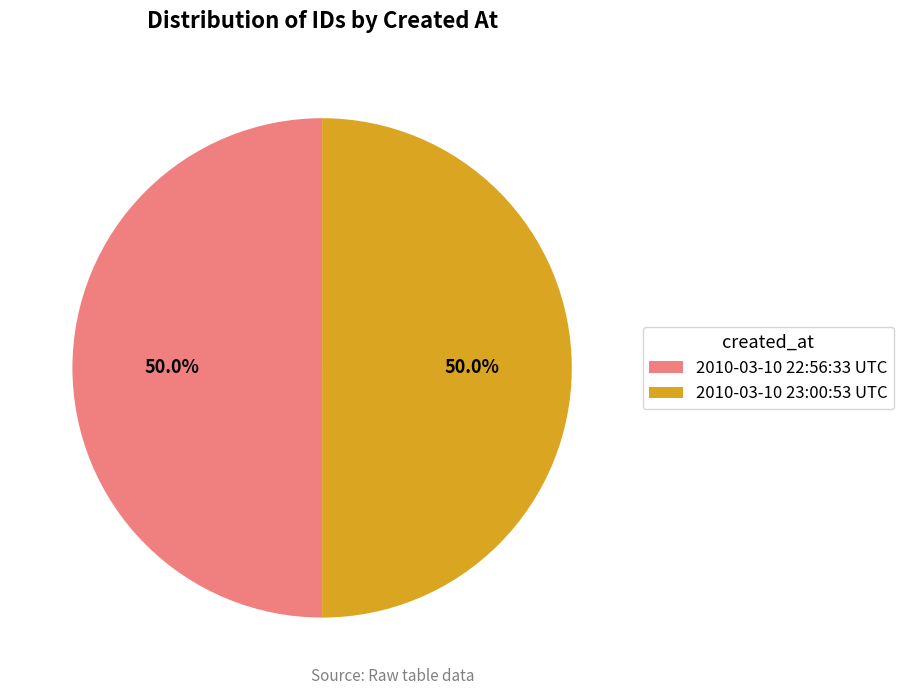

Approximately how many times larger is the value at 2010-03-10 23:00:53 UTC compared to 2010-03-10 22:56:33 UTC?

1.0